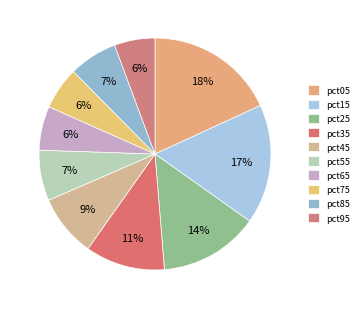

The pct75 slice represents 1% of the pie. True or false?

False